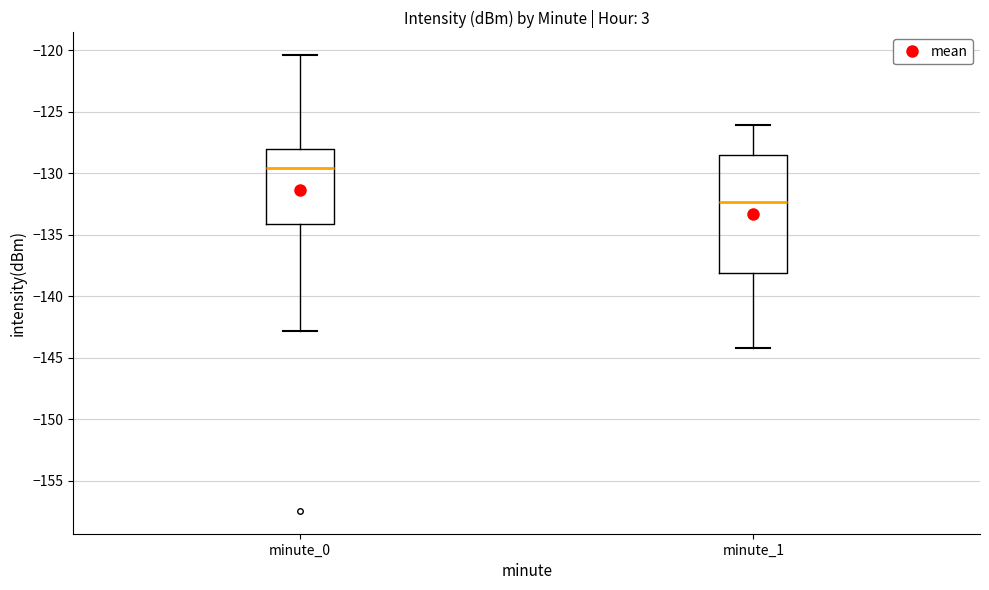

Which box has the lowest median line?

minute_1